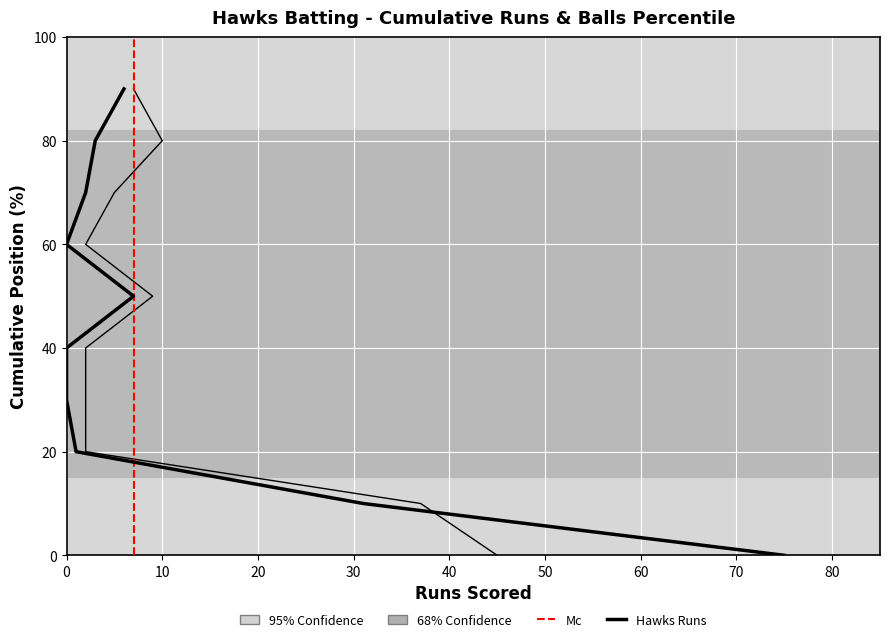

Reading left to right, what are all the values shown in this chart?

Runs: 75	31	1	0	0	7	0	2	3	6
Balls: 45	37	2	2	2	9	2	5	10	7